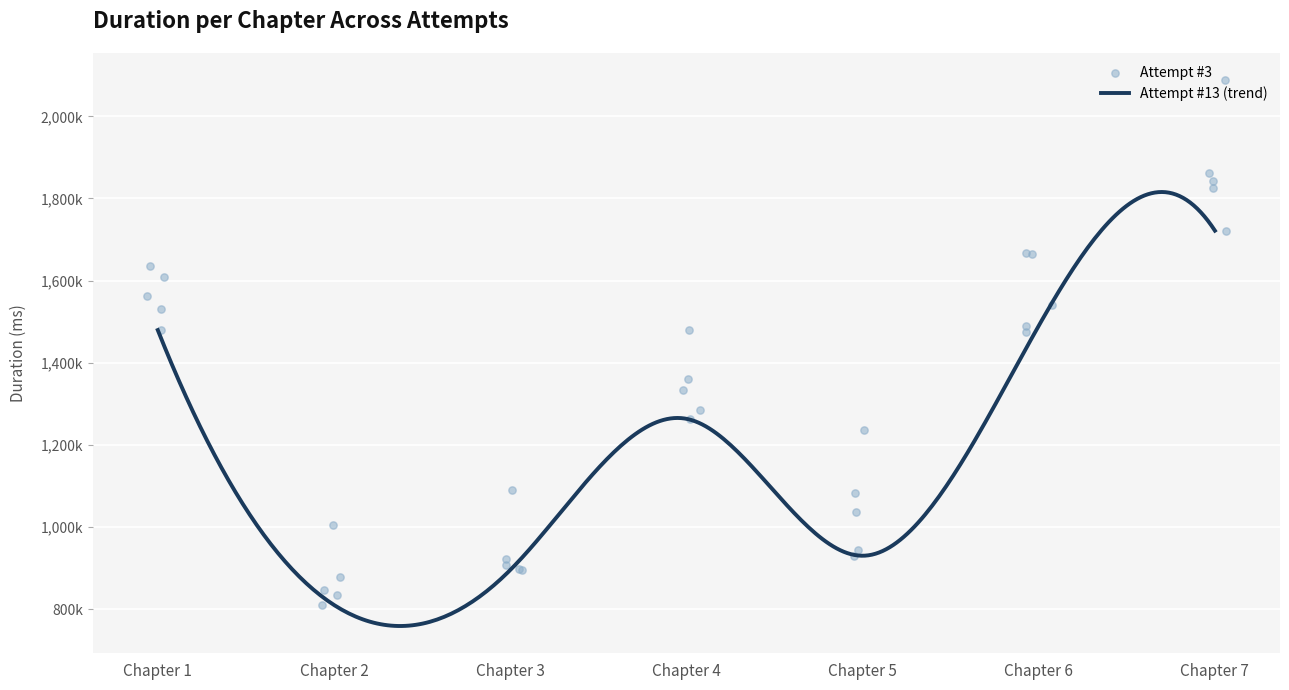

What is the total value across all series at Chapter 3?

4714856